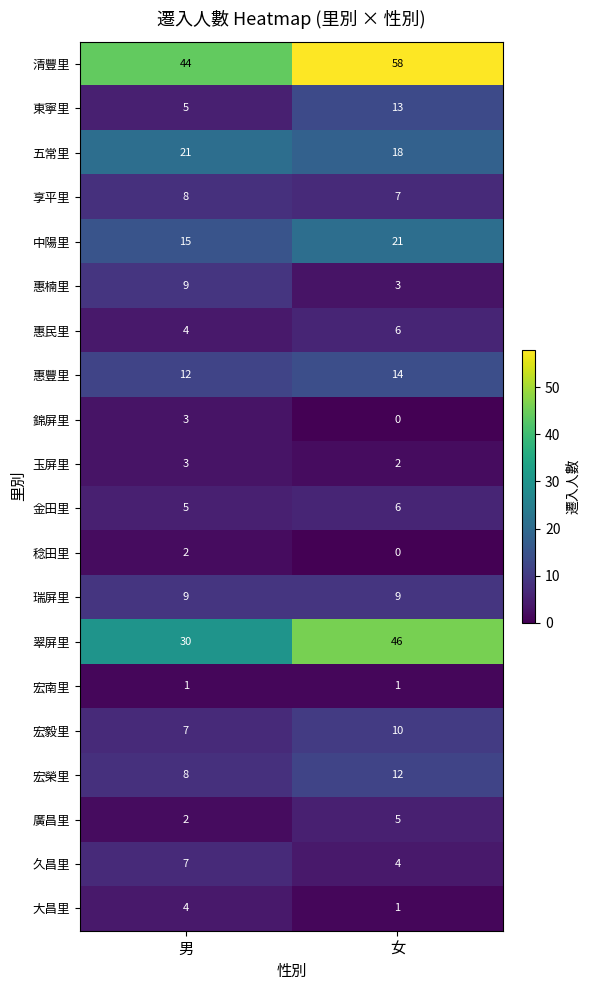

What is the difference between the 惠楠里 values at 男 and 女?

6